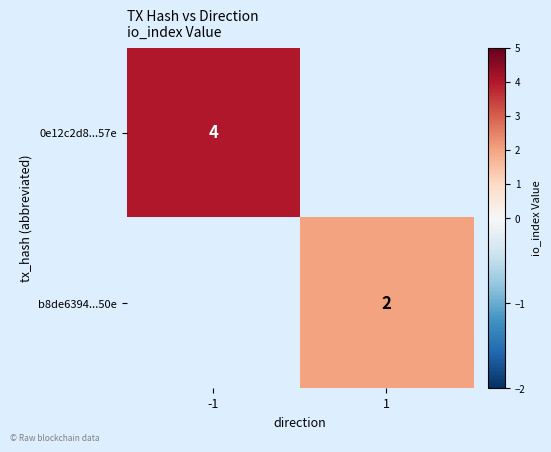

Which label corresponds to the smallest value in the chart?

1